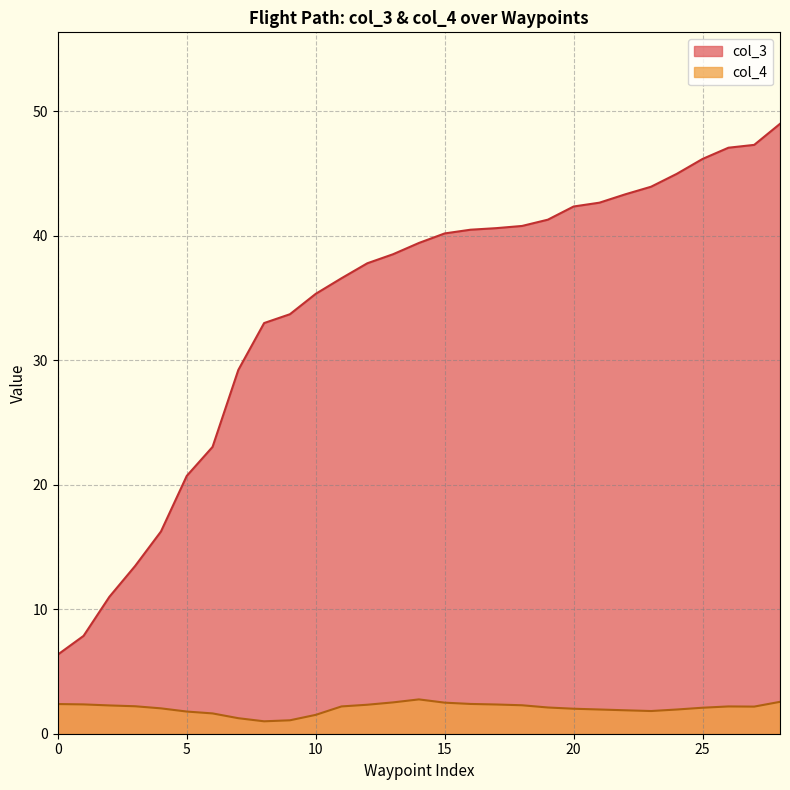

Rank the series at 34000 from highest to lowest value.

col_3, col_4